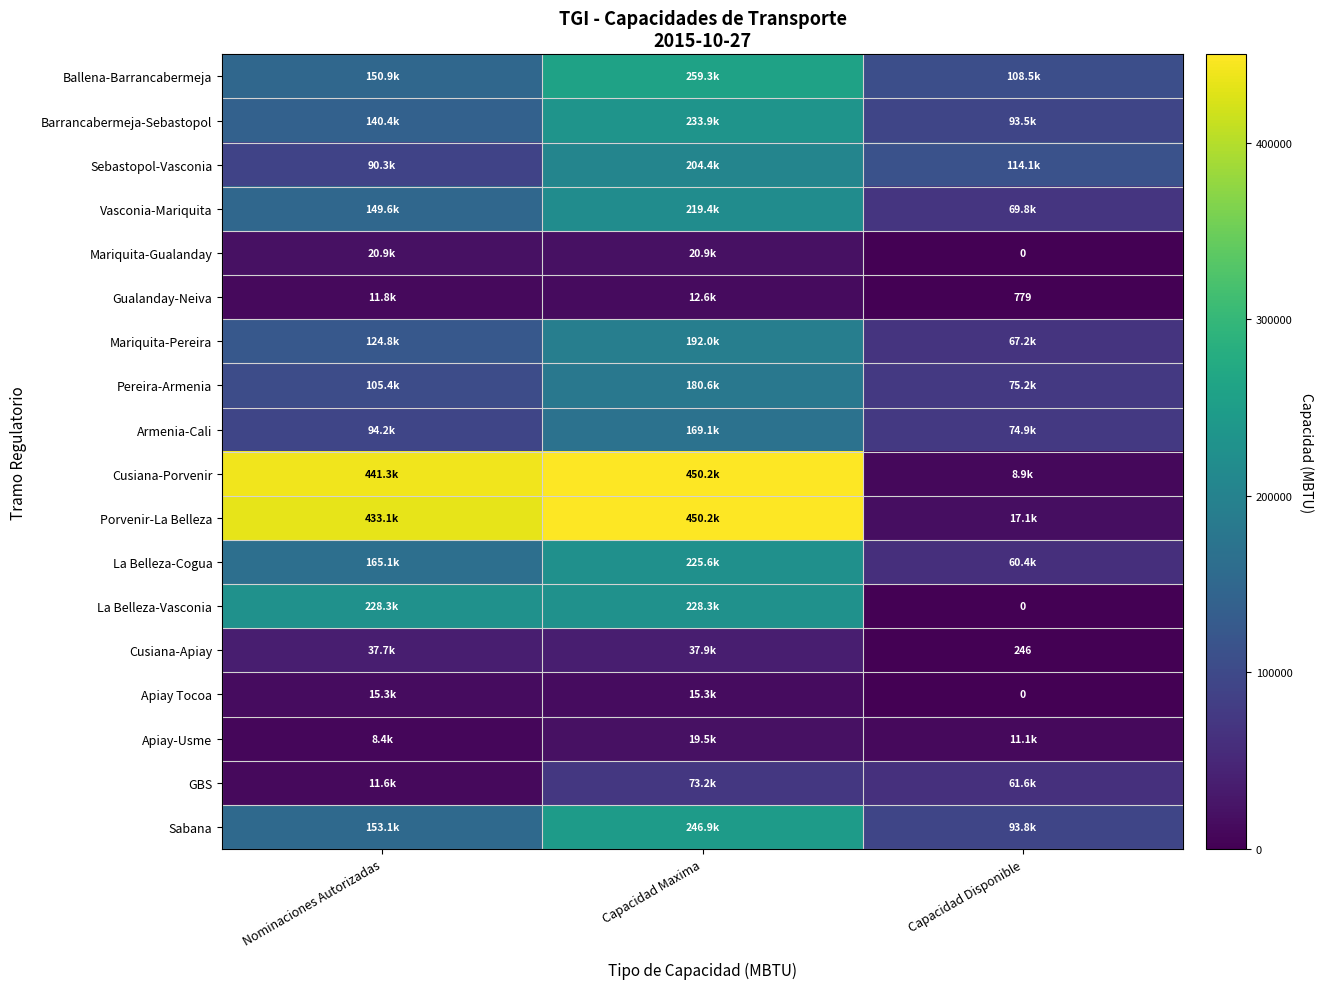

Which series has the largest total across all categories?

Cusiana-Porvenir